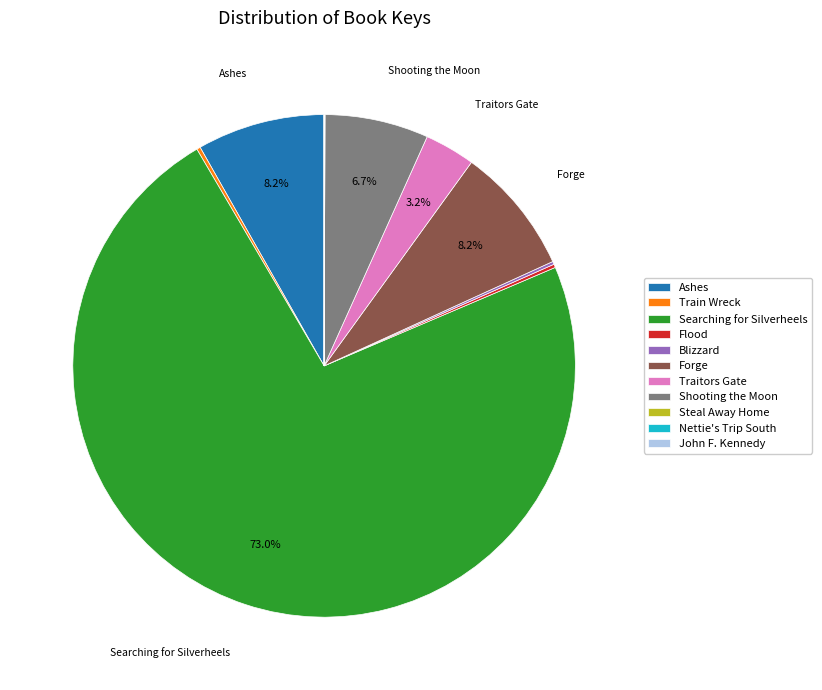

Which category accounts for the majority?

Searching for Silverheels